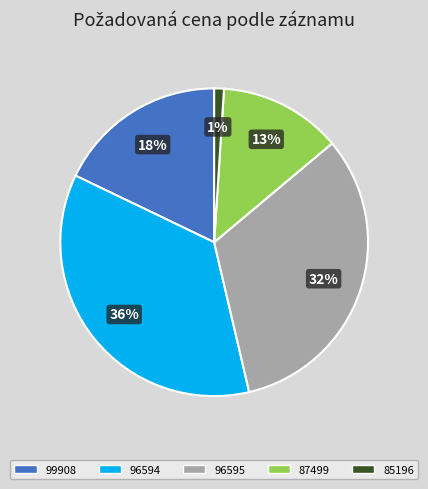

The 85196 slice represents 11% of the pie. True or false?

False